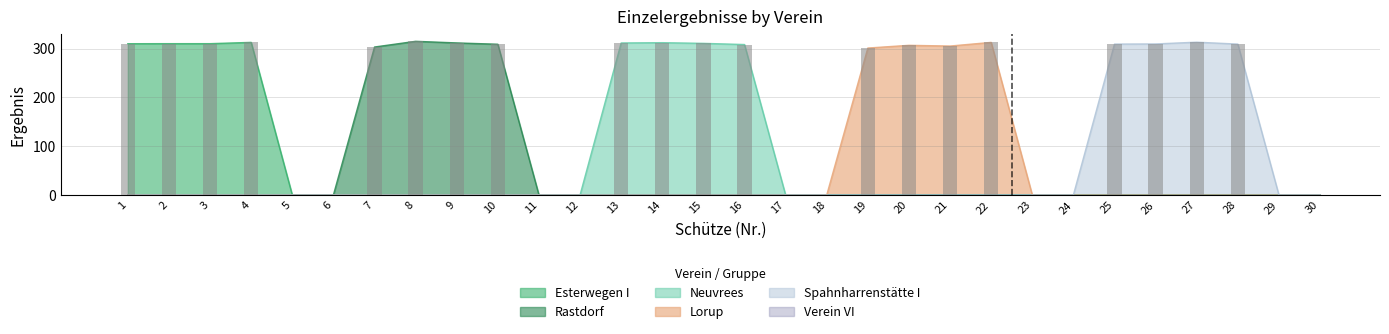

Which series changed the most between 22 and 24?

Lorup